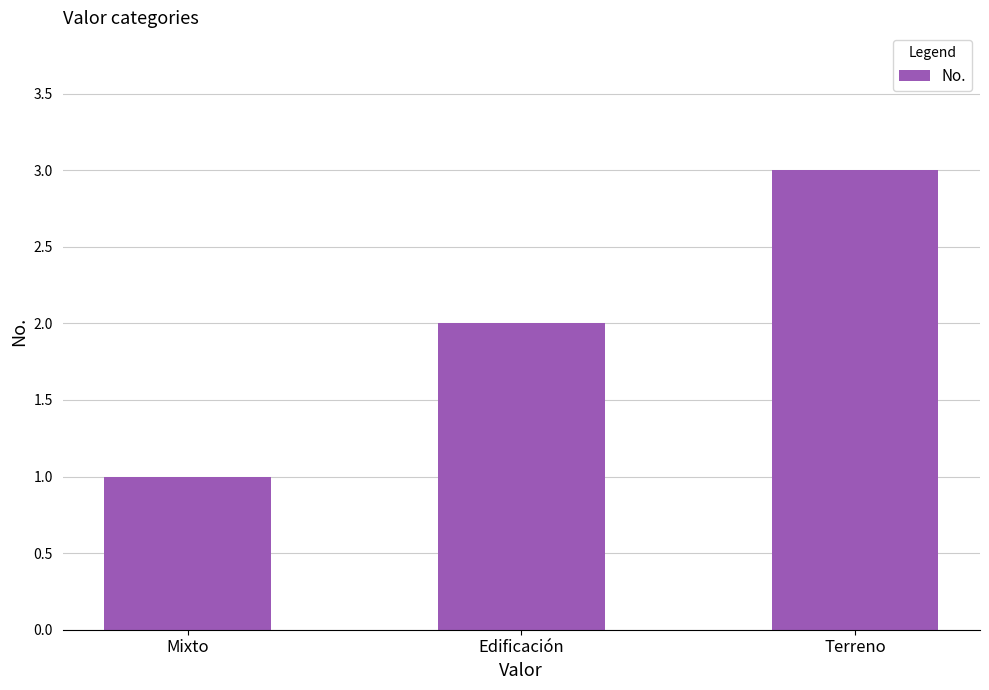

List the labels in order of value, smallest first.

Mixto, Edificación, Terreno